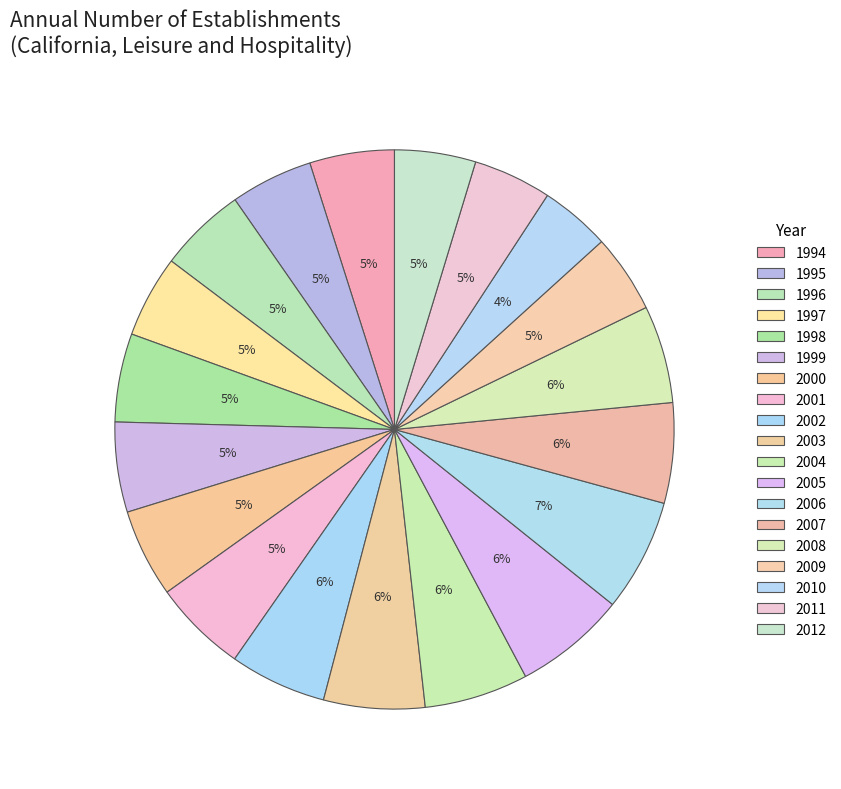

To the nearest percent, what is the average slice percentage?

5%